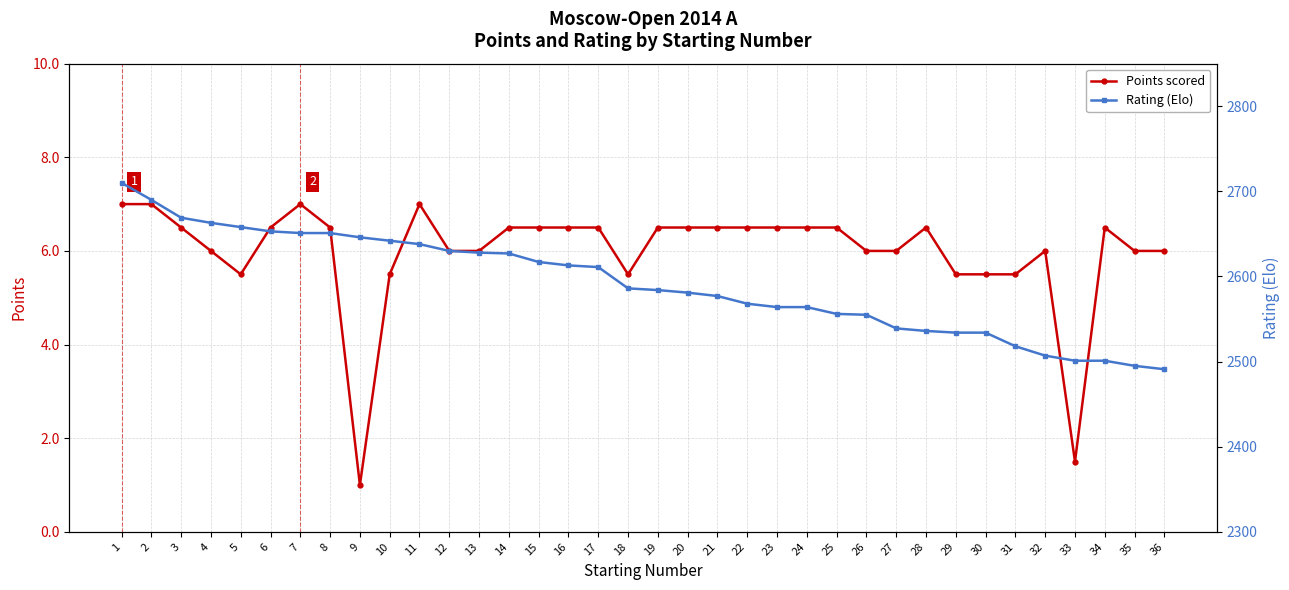

What is the sum of all Points scored values?

215.5